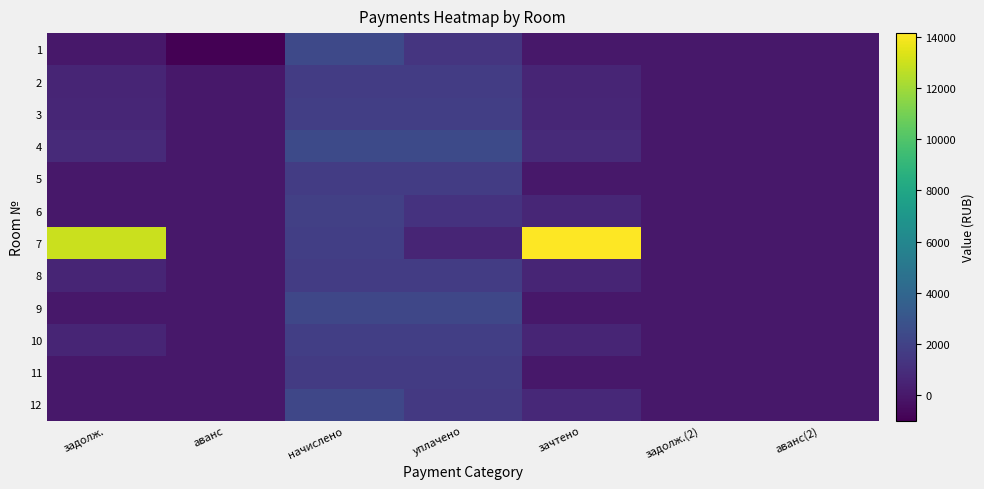

Reading left to right, list all the values displayed in this chart.

1: задолж.=0.0	аванс=-986.0	начислено=2357.2	уплачено=1371.3	зачтено=0.0	задолж.(2)=0.0	аванс(2)=0.0
2: задолж.=560.9	аванс=0.0	начислено=1682.7	уплачено=1682.7	зачтено=560.9	задолж.(2)=0.0	аванс(2)=0.0
3: задолж.=613.4	аванс=0.0	начислено=1840.3	уплачено=1840.3	зачтено=613.4	задолж.(2)=0.0	аванс(2)=0.0
4: задолж.=796.7	аванс=0.0	начислено=2390.2	уплачено=2390.2	зачтено=796.7	задолж.(2)=0.0	аванс(2)=0.0
5: задолж.=0.0	аванс=0.0	начислено=1701.0	уплачено=1701.0	зачтено=0.0	задолж.(2)=0.0	аванс(2)=0.0
6: задолж.=0.0	аванс=0.0	начислено=1862.3	уплачено=1241.6	зачтено=620.8	задолж.(2)=0.0	аванс(2)=0.0
7: задолж.=12937.0	аванс=0.0	начислено=1796.3	уплачено=598.8	зачтено=14134.6	задолж.(2)=0.0	аванс(2)=0.0
8: задолж.=570.7	аванс=0.0	начислено=1712.0	уплачено=1712.0	зачтено=570.7	задолж.(2)=0.0	аванс(2)=0.0
9: задолж.=0.0	аванс=0.0	начислено=2247.3	уплачено=2247.3	зачтено=0.0	задолж.(2)=0.0	аванс(2)=0.0
10: задолж.=607.3	аванс=0.0	начислено=1822.0	уплачено=1822.0	зачтено=607.3	задолж.(2)=0.0	аванс(2)=0.0
11: задолж.=0.0	аванс=0.0	начислено=1649.7	уплачено=1649.7	зачтено=0.0	задолж.(2)=0.0	аванс(2)=0.0
12: задолж.=0.0	аванс=0.0	начислено=2254.6	уплачено=1503.1	зачтено=751.5	задолж.(2)=0.0	аванс(2)=0.0